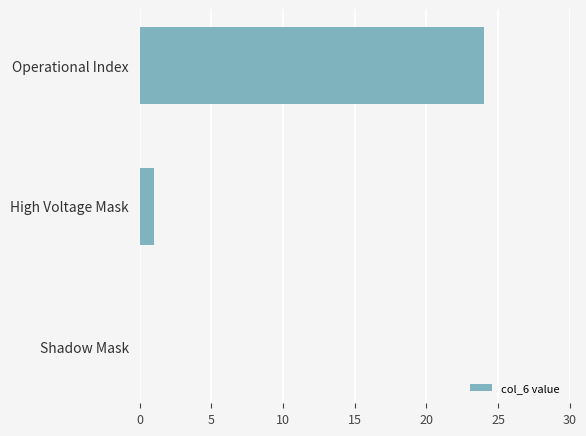

The value at High Voltage Mask is 1. True or false?

True